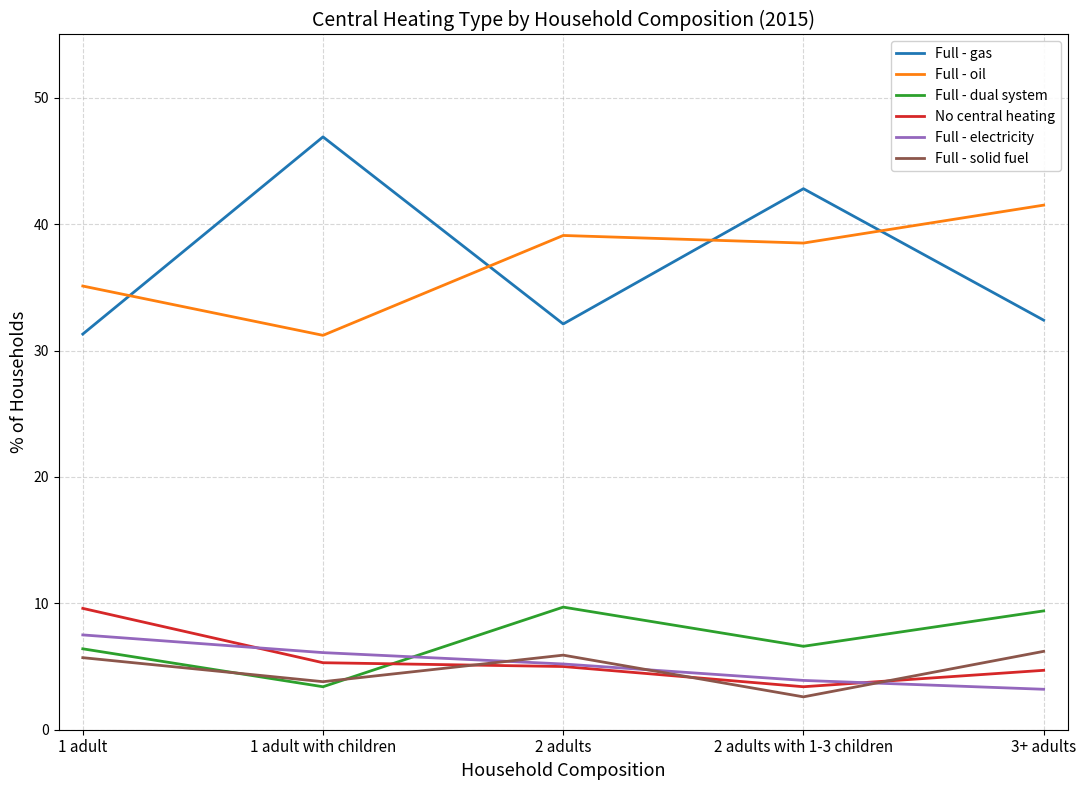

What is the approximate value of No central heating at 1 adult?

9.6